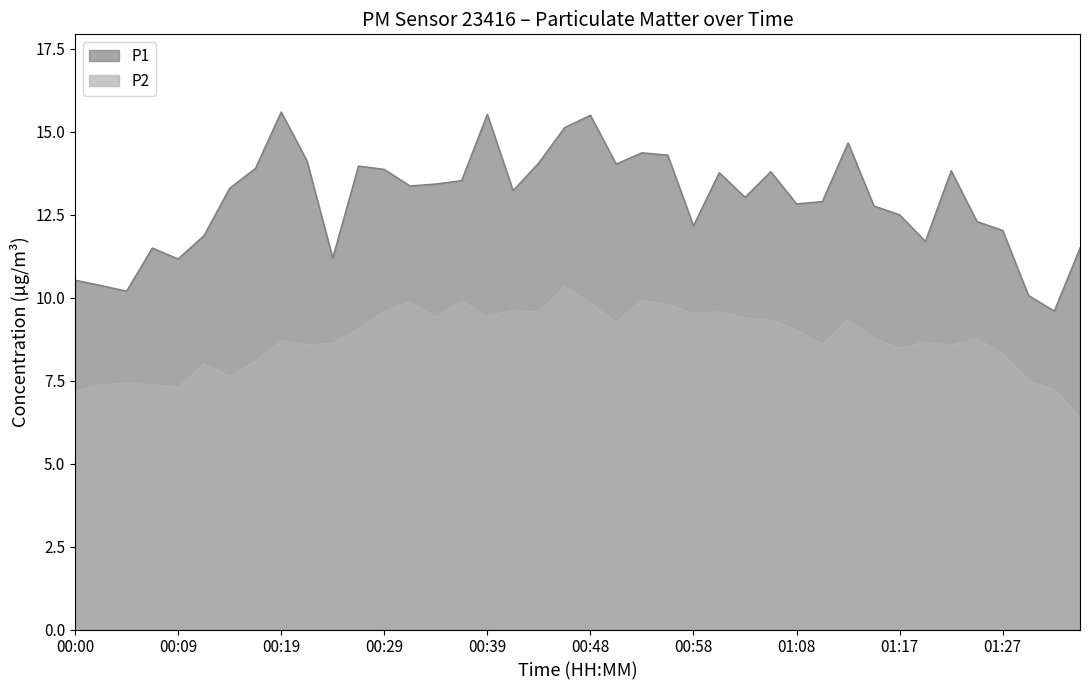

Which series has the largest range (max minus min)?

P1